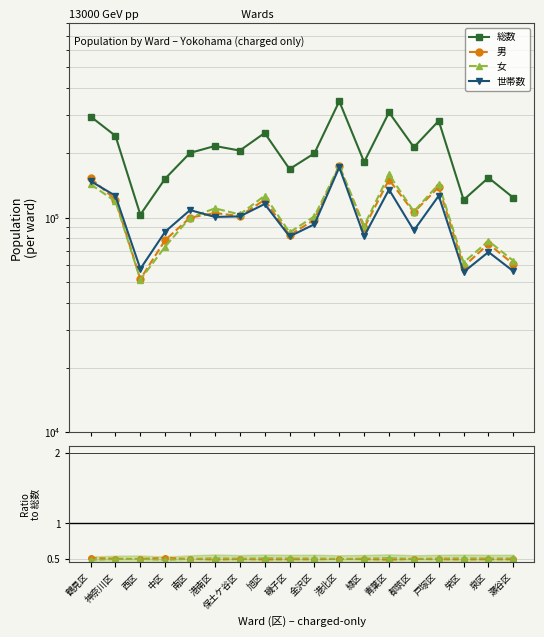

What is the average value of the 総数 series?

208465.7